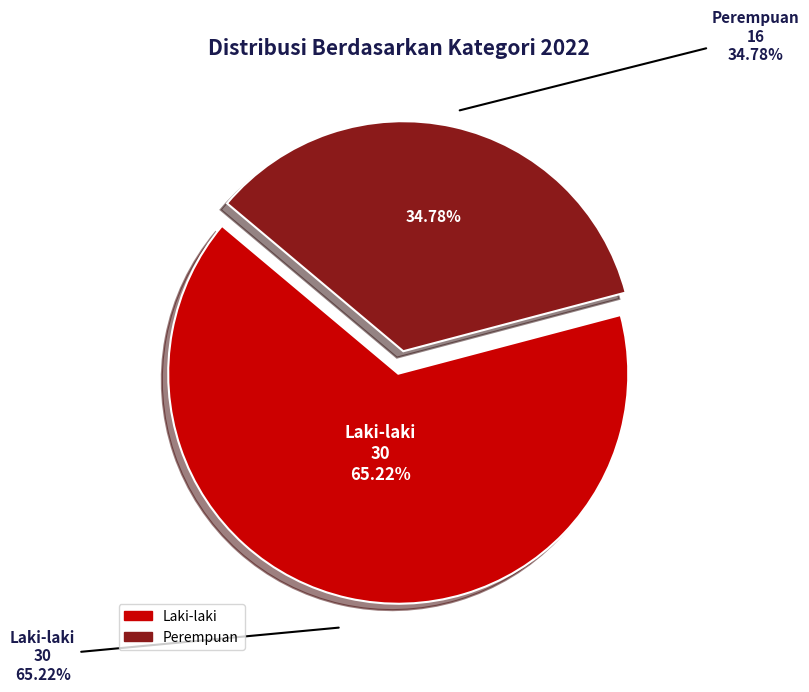

Is it true that Laki-laki is 54% of the pie?

False